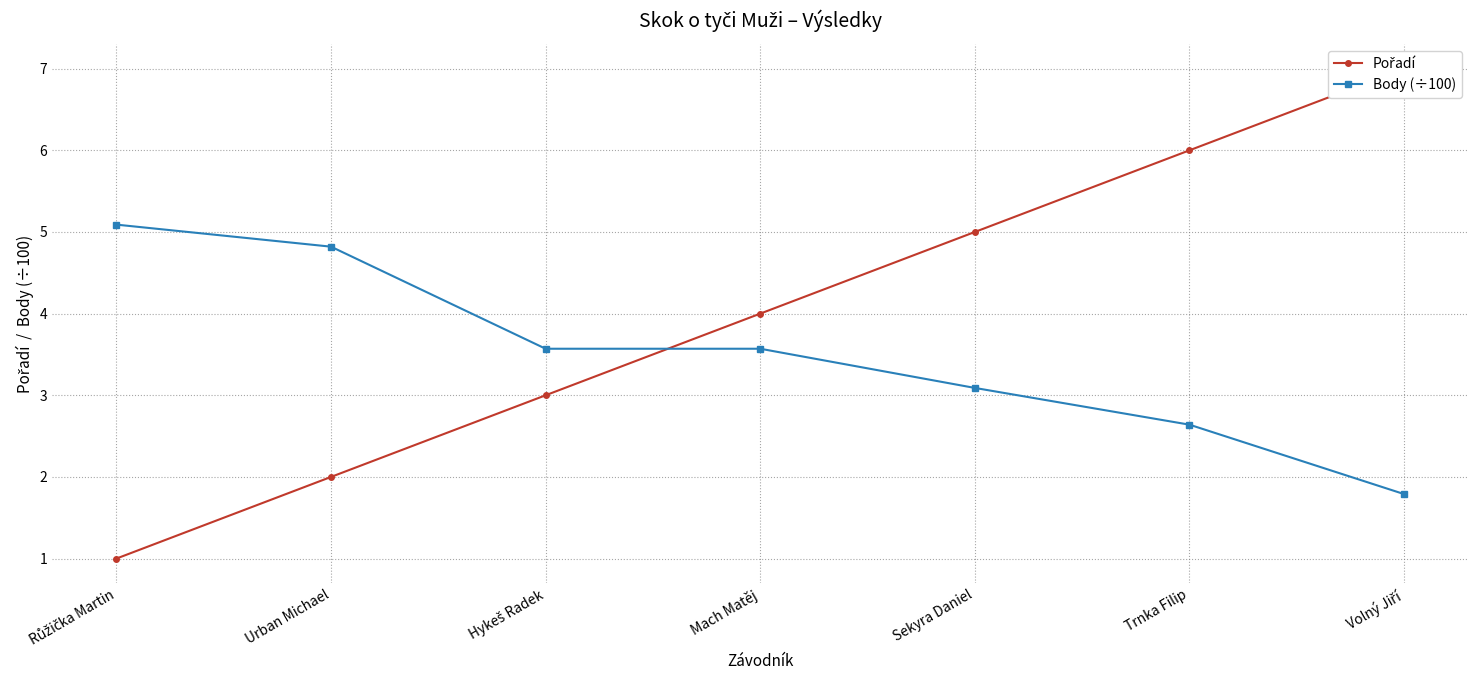

Does the chart display data point markers on the line(s)?

Yes